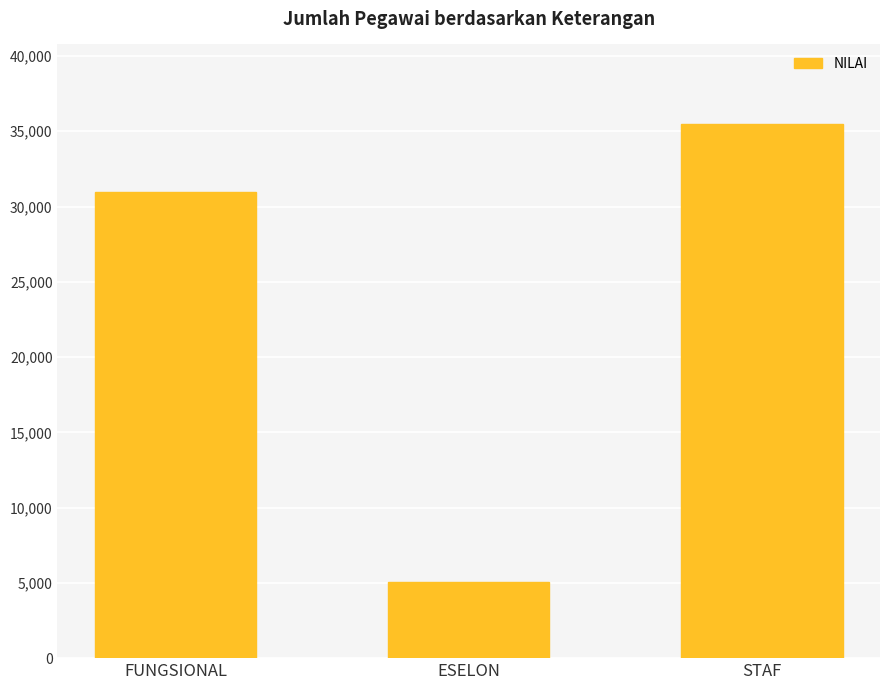

Which has a higher value, FUNGSIONAL or STAF?

STAF